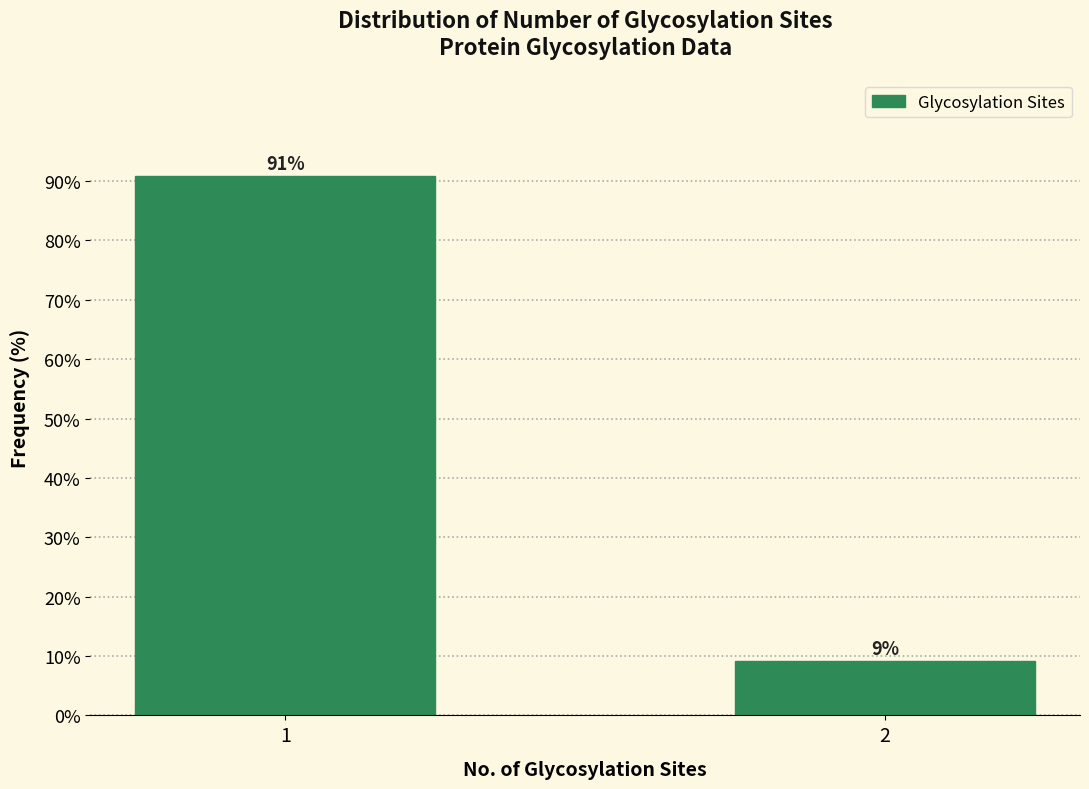

Is it true that the value at 2 is 9.1?

True